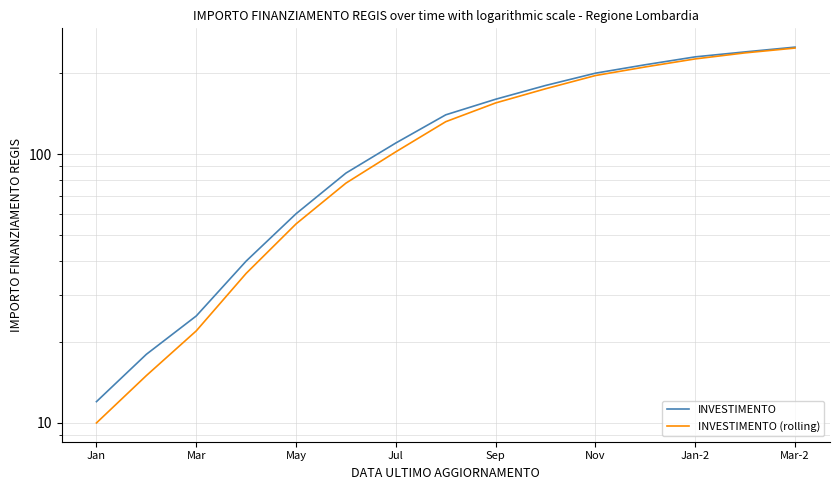

True or false: INVESTIMENTO and INVESTIMENTO (rolling) cross at least once.

False